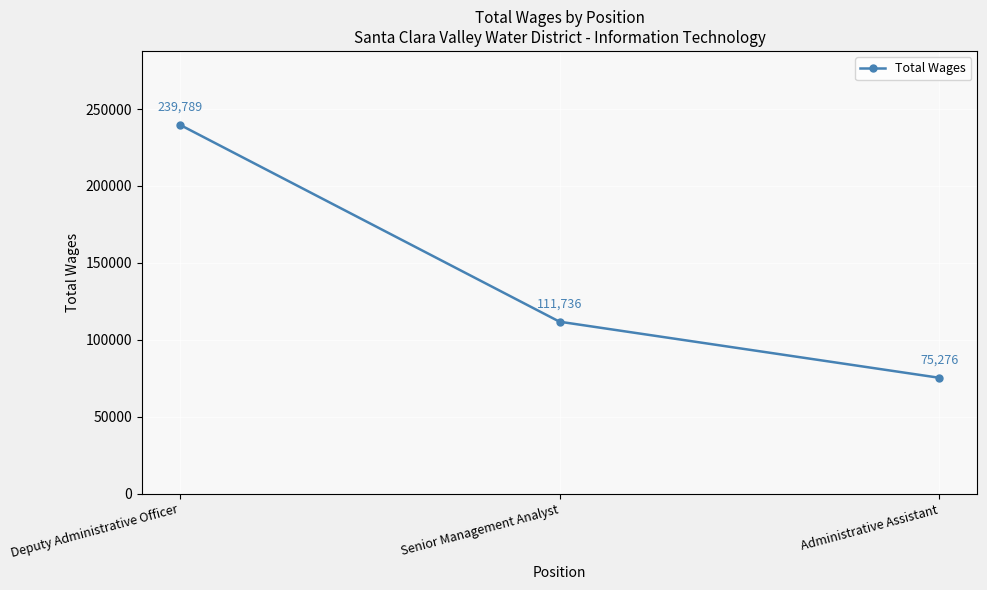

Reading left to right, list all the values displayed in this chart.

Deputy Administrative Officer=239789	Senior Management Analyst=111736	Administrative Assistant=75276